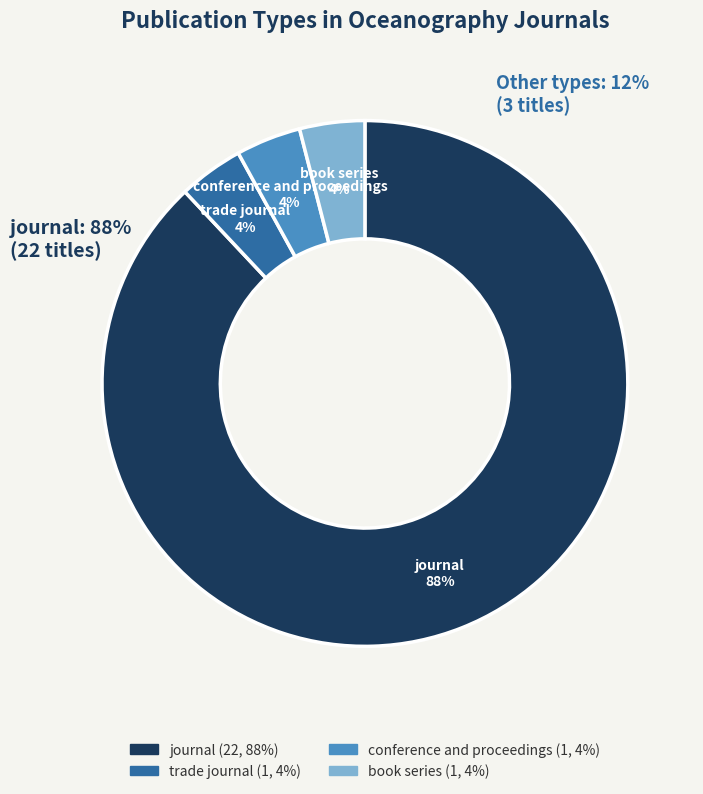

Combined, what portion of the pie is journal and conference and proceedings?

92.0%